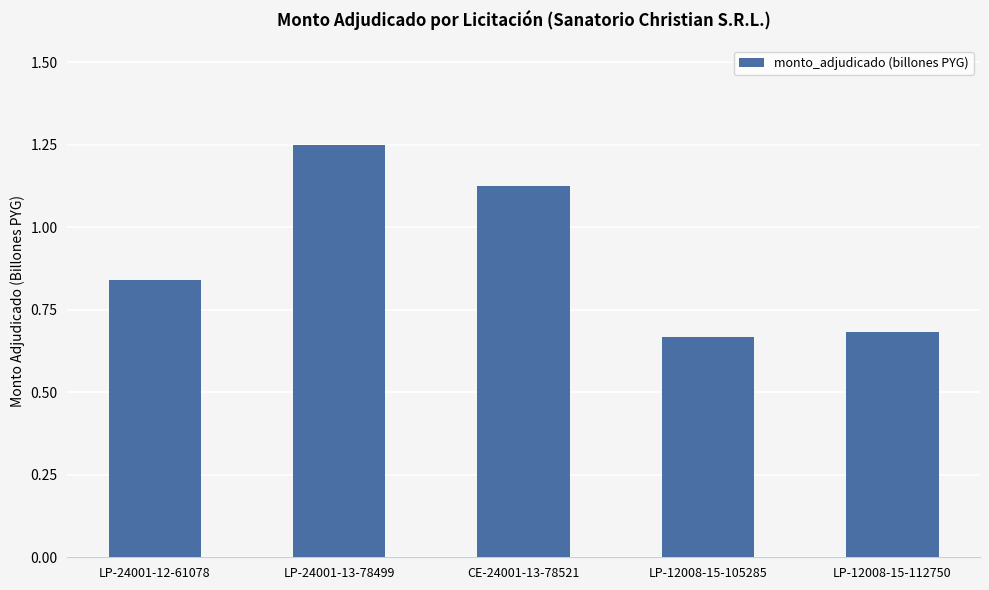

What is the sum of all values?

4.6